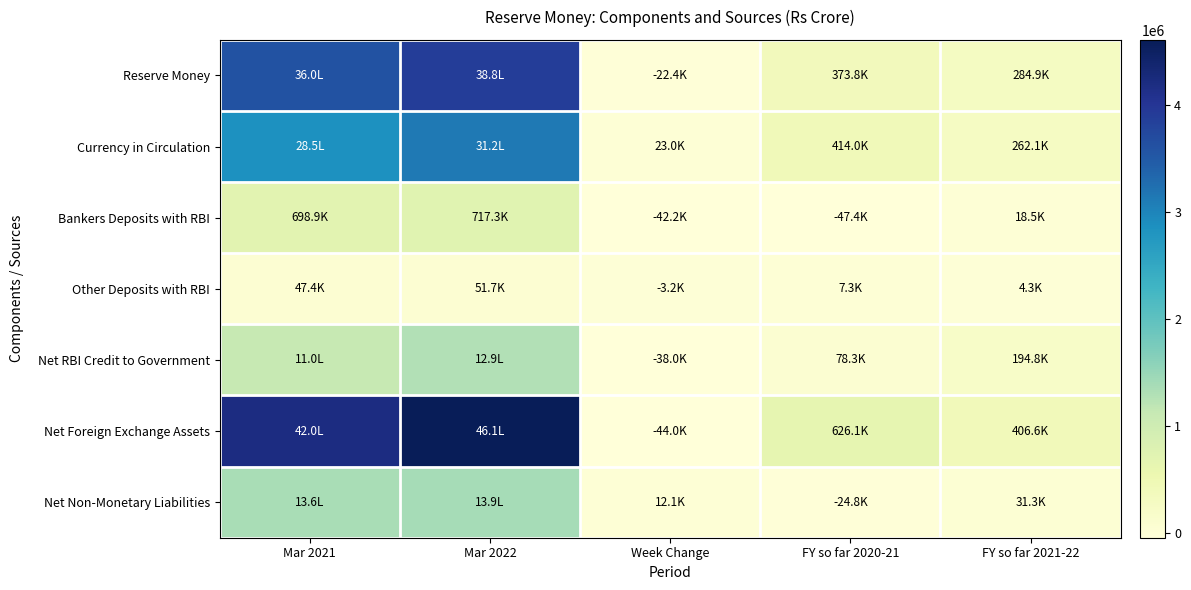

Which has a higher value, Mar 2022 or FY so far 2021-22?

Mar 2022